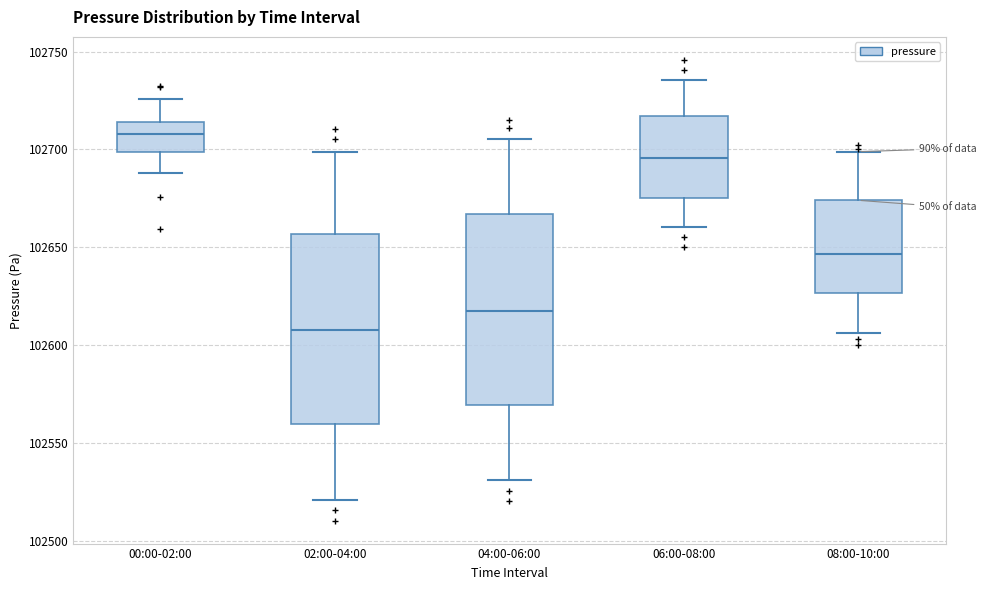

Reading left to right, read every box against the y-axis: the position of its median line, the range the box covers, and the ends of its whiskers. The values are not printed on the chart, so give them approximately, as read against the axis.

00:00-02:00: median 102710, box 102700 to 102715, whiskers 102690 to 102725
02:00-04:00: median 102610, box 102560 to 102655, whiskers 102520 to 102700
04:00-06:00: median 102620, box 102570 to 102665, whiskers 102530 to 102705
06:00-08:00: median 102695, box 102675 to 102715, whiskers 102660 to 102735
08:00-10:00: median 102645, box 102625 to 102675, whiskers 102605 to 102700